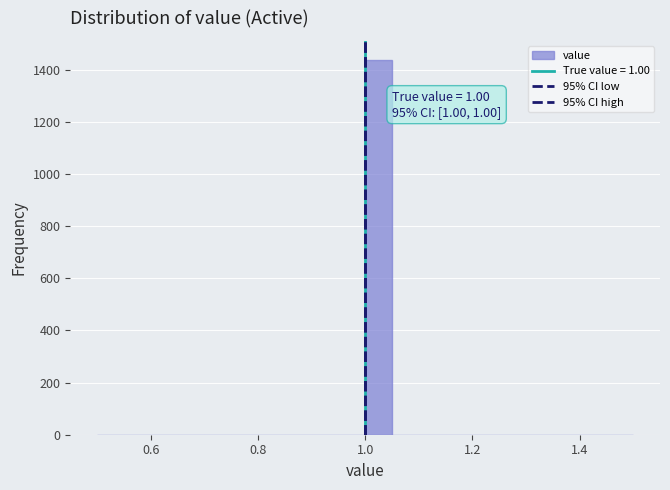

Around what value on the x-axis is the tallest bar? Give the approximate position of its centre, as read against the axis.

1.02